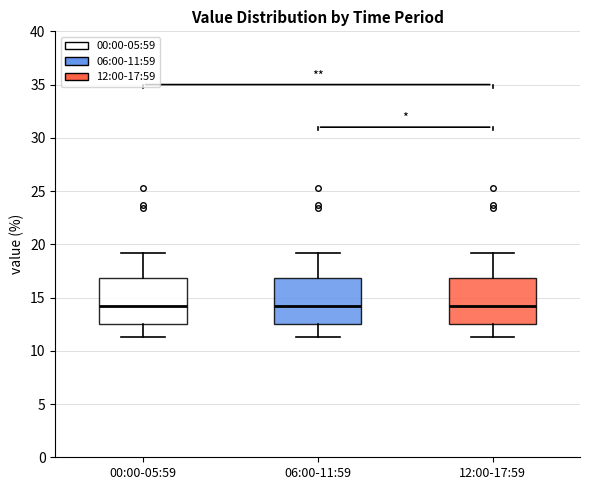

Reading left to right, read every box against the y-axis: the position of its median line, the range the box covers, and the ends of its whiskers. The values are not printed on the chart, so give them approximately, as read against the axis.

00:00-05:59: median 14.5, box 12.5 to 17.0, whiskers 11.5 to 19.0
06:00-11:59: median 14.5, box 12.5 to 17.0, whiskers 11.5 to 19.0
12:00-17:59: median 14.5, box 12.5 to 17.0, whiskers 11.5 to 19.0